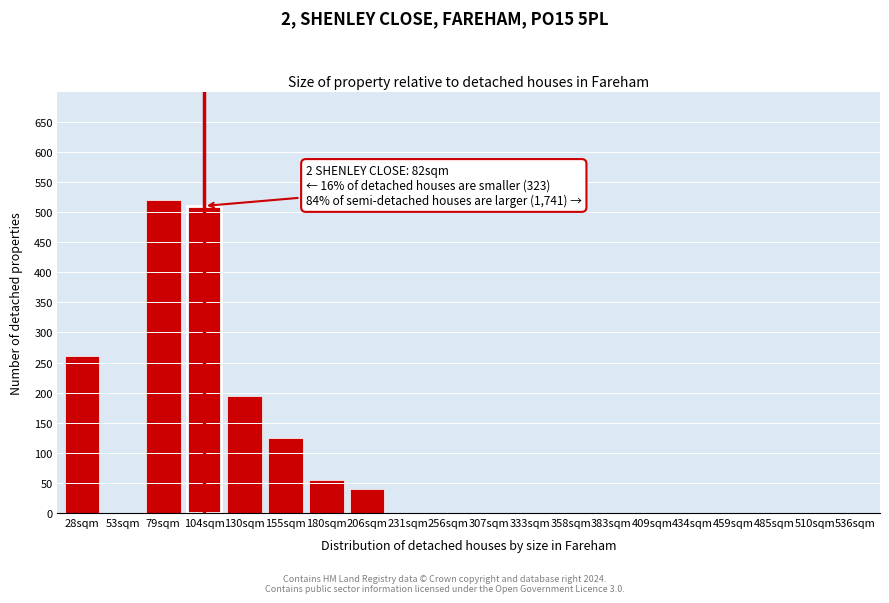

Reading right to left, transcribe all the data shown in this chart.

536sqm=0	510sqm=0	485sqm=0	459sqm=0	434sqm=0	409sqm=0	383sqm=0	358sqm=0	333sqm=0	307sqm=0	256sqm=0	231sqm=0	206sqm=40	180sqm=55	155sqm=125	130sqm=195	104sqm=510	79sqm=520	53sqm=0	28sqm=260